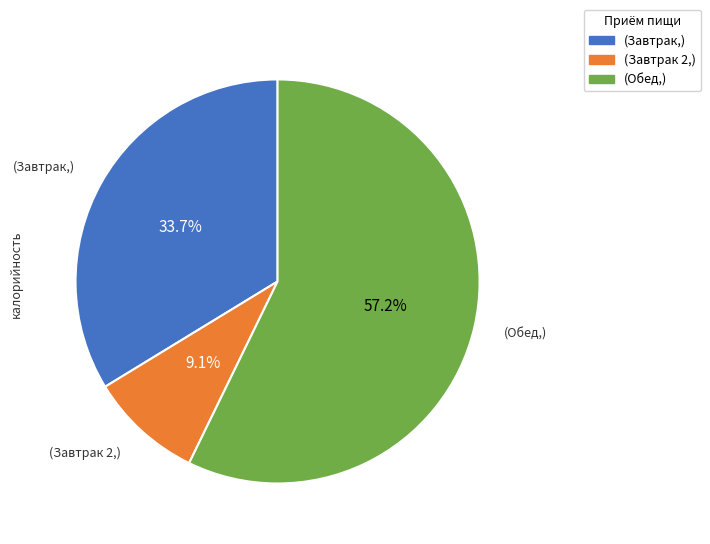

Is there any slice that represents more than half of the pie?

Yes